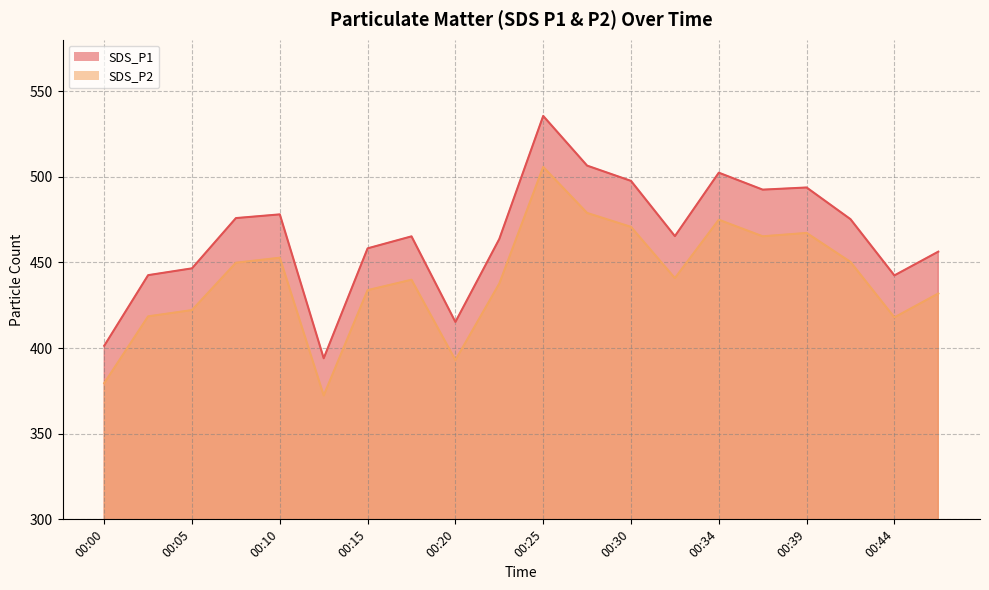

True or false: SDS_P1 and SDS_P2 intersect in this chart.

False